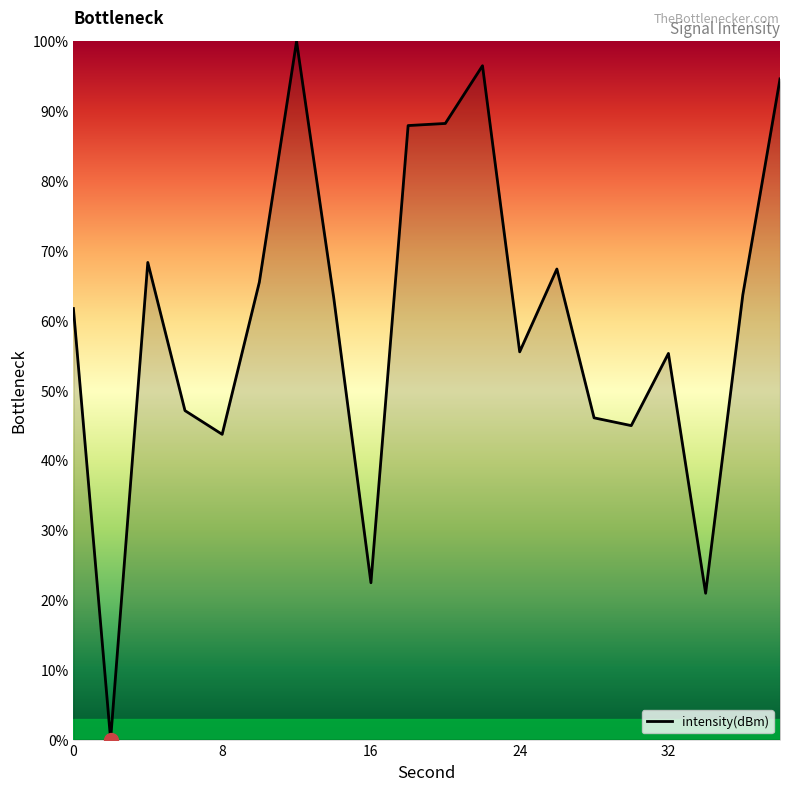

What is the maximum value shown in the chart?

100.0